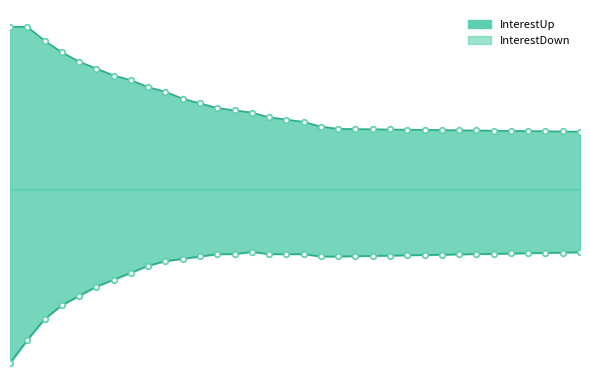

Between 26 and 30, which is larger?

26